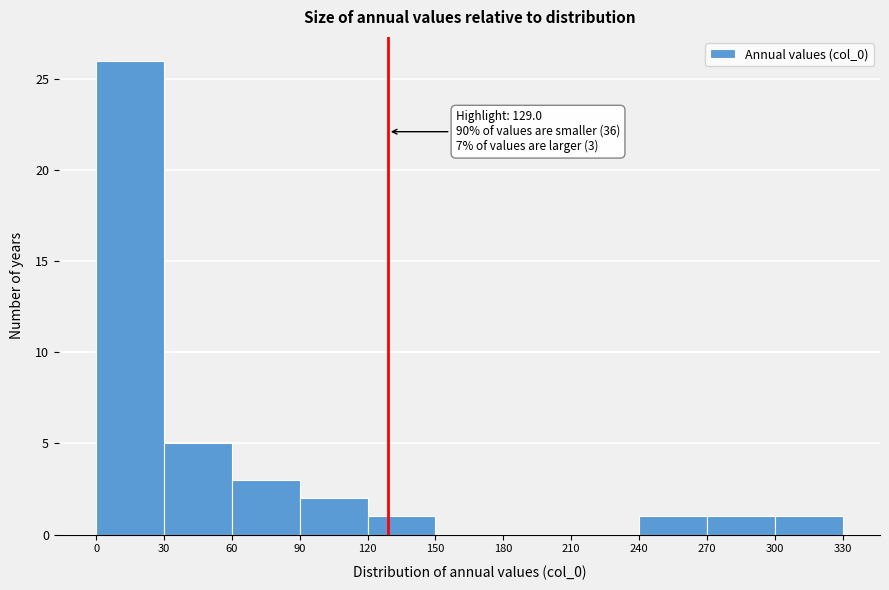

Which range on the x-axis has the tallest bar?

0 to 30